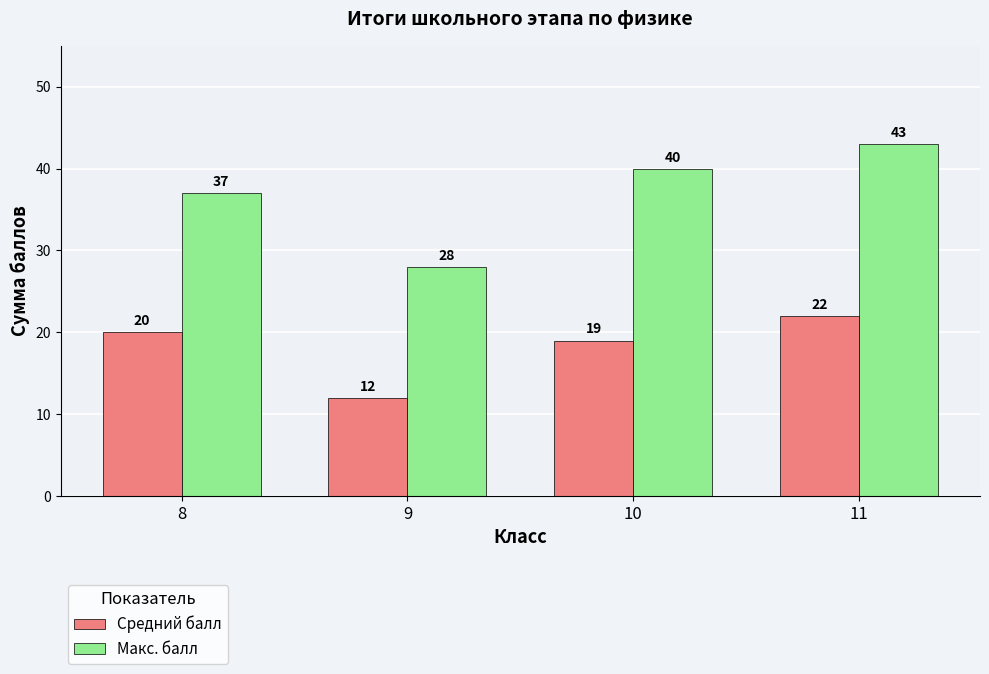

Are the bars horizontal?

No